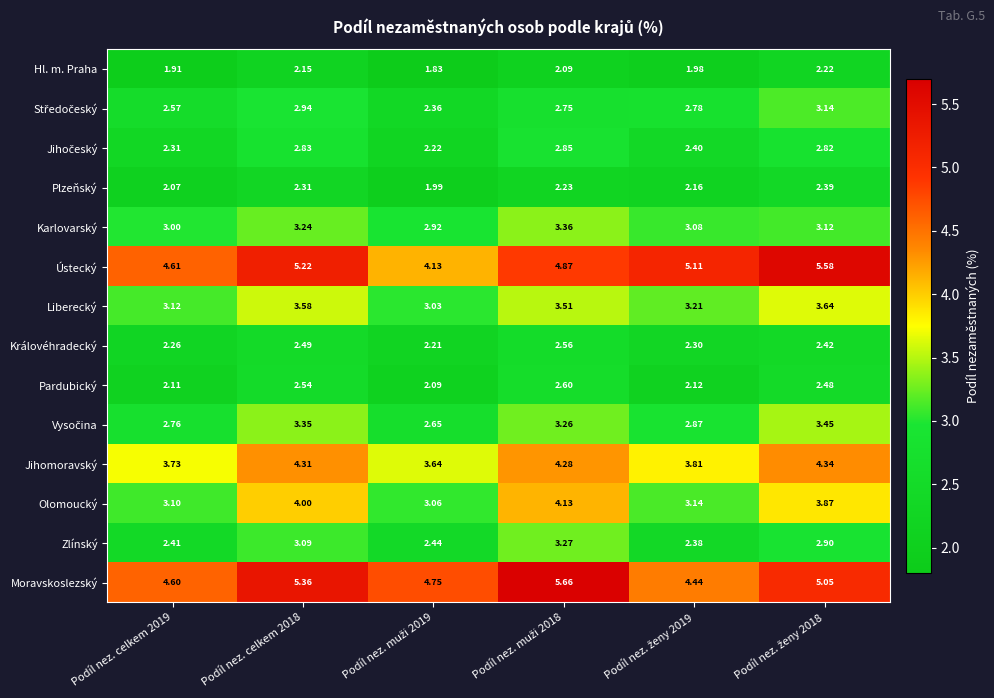

Which series has the largest total across all categories?

Moravskoslezský